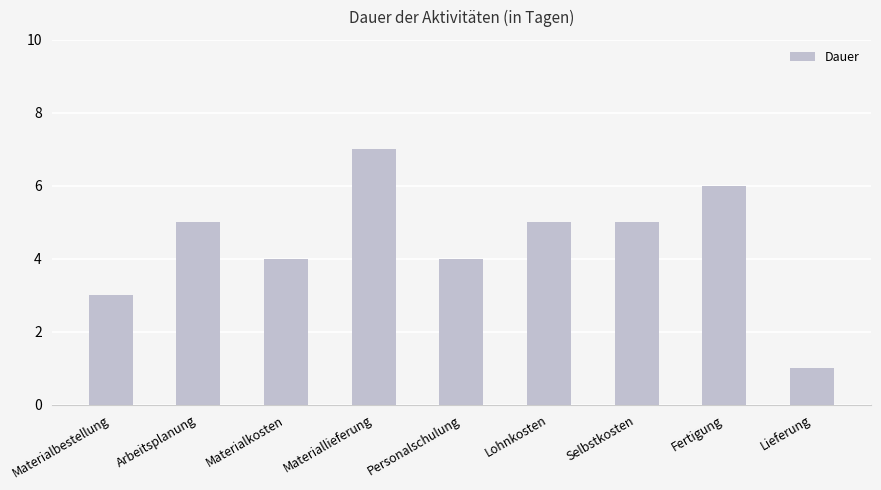

Reading left to right, extract all data points from this chart.

Materialbestellung=3	Arbeitsplanung=5	Materialkosten=4	Materiallieferung=7	Personalschulung=4	Lohnkosten=5	Selbstkosten=5	Fertigung=6	Lieferung=1